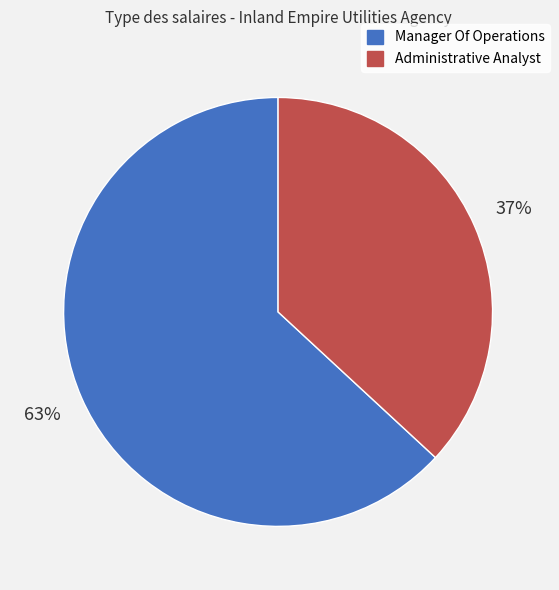

Approximately how many times larger is the value at Administrative Analyst compared to Manager Of Operations?

0.6